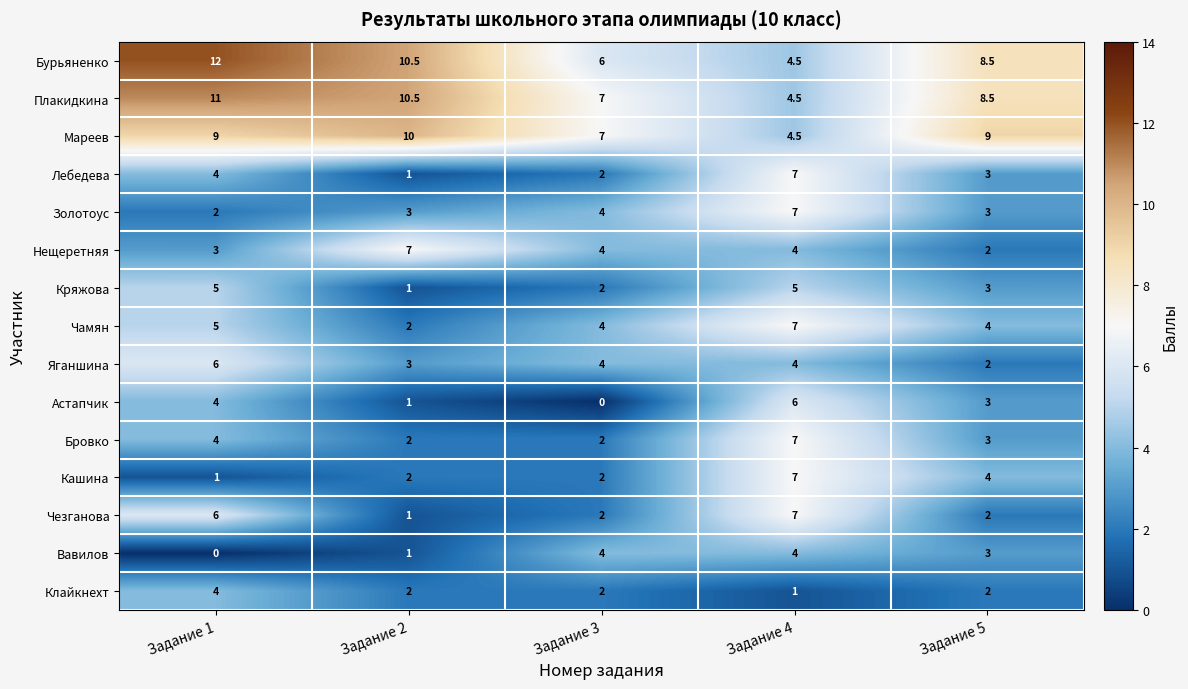

The value of Чамян at Задание 2 is 2.6. True or false?

False